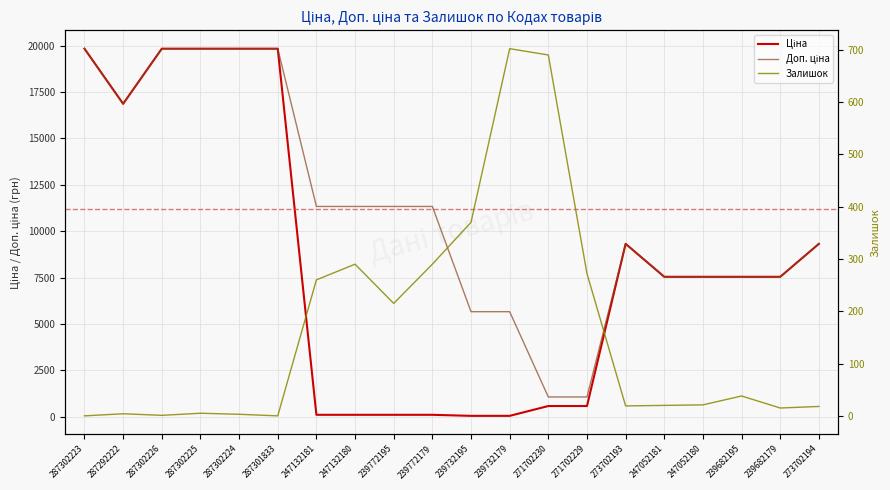

At which category is the sum across all series the highest?

287302225